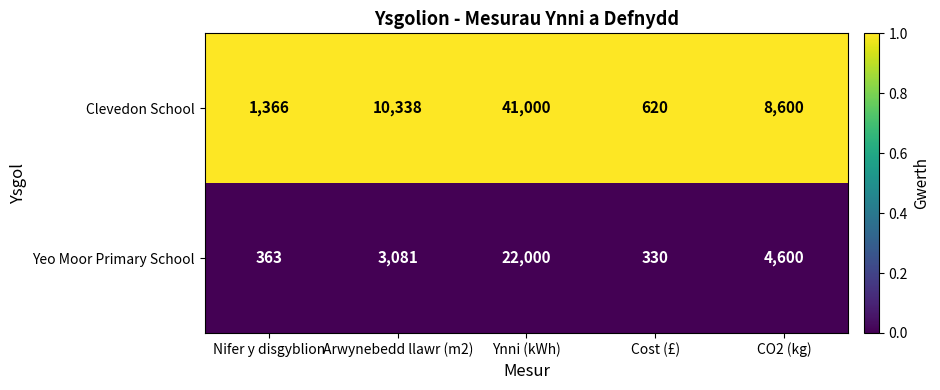

Reading left to right, transcribe all the data shown in this chart.

Clevedon School: 1366	10338	41000	620	8600
Yeo Moor Primary School: 363	3081	22000	330	4600